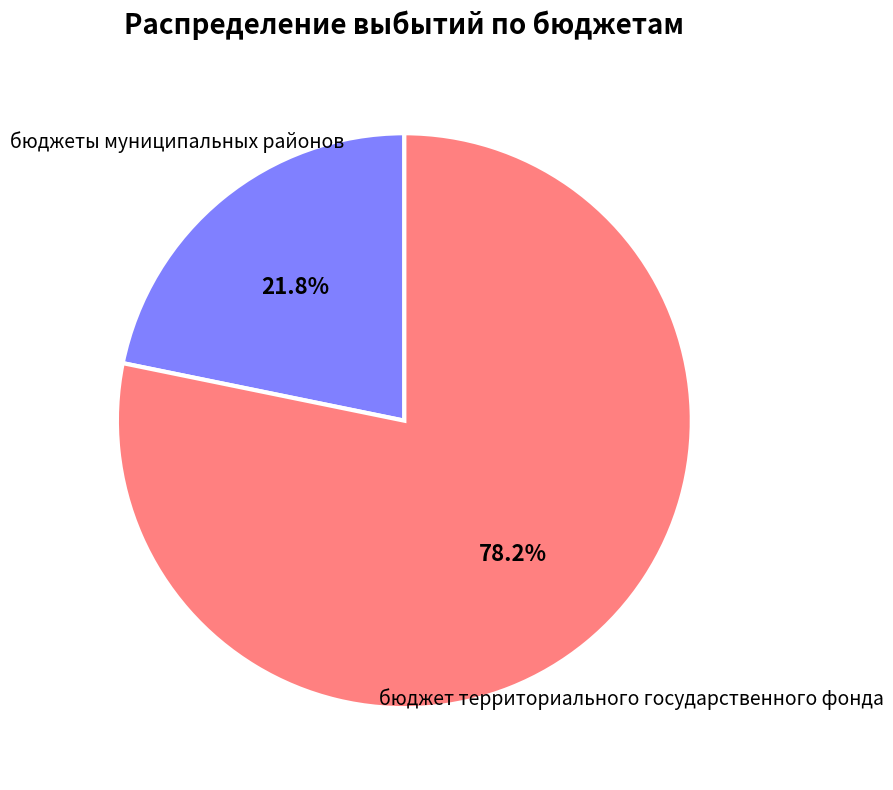

What percentage is the бюджеты муниципальных районов slice, to the nearest percent?

22%